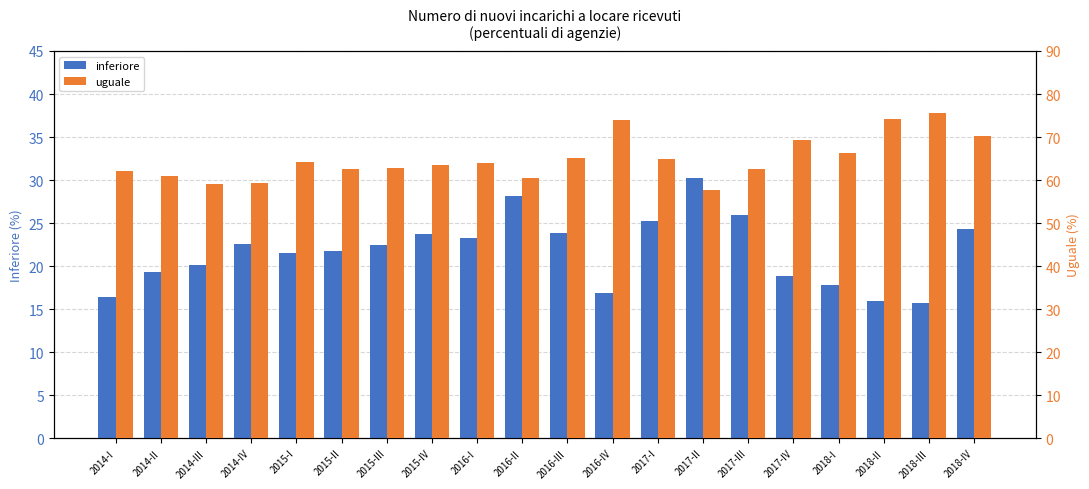

The value of uguale at 2017-I is 65.0. True or false?

True